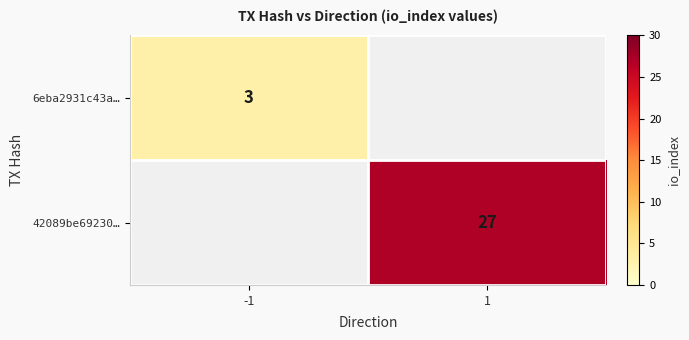

Is it true that 6eba2931c43a… equals 1 at -1?

False